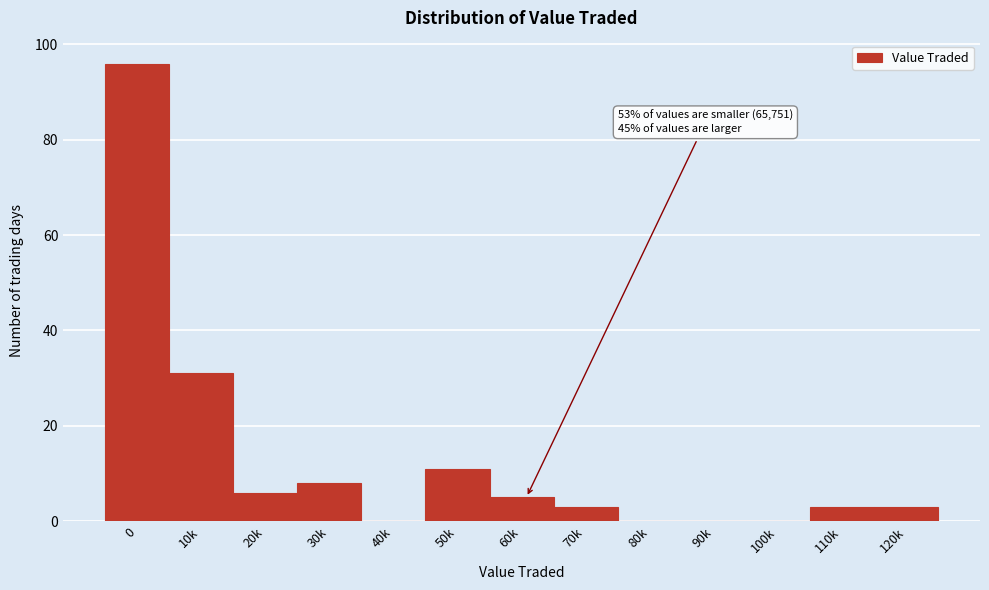

Reading left to right, list all the values displayed in this chart.

0=96	10k=31	20k=6	30k=8	40k=0	50k=11	60k=5	70k=3	80k=0	90k=0	100k=0	110k=3	120k=3